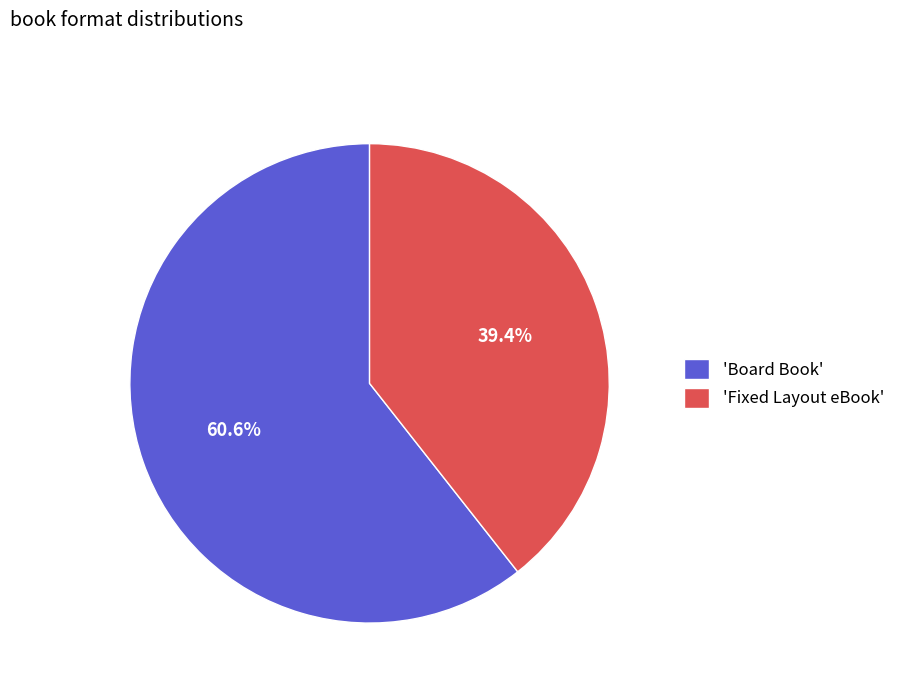

Rank the categories by value from highest to lowest.

'Board Book', 'Fixed Layout eBook'